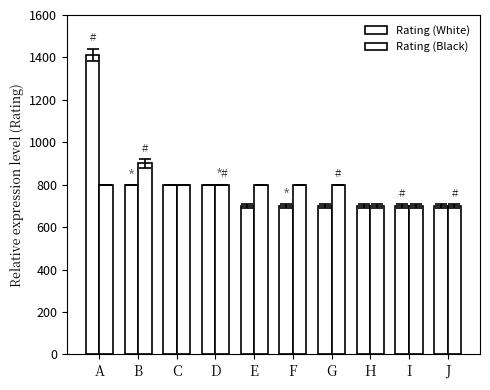

What is the difference between the second highest and second lowest values in the Rating (Black) series?

100